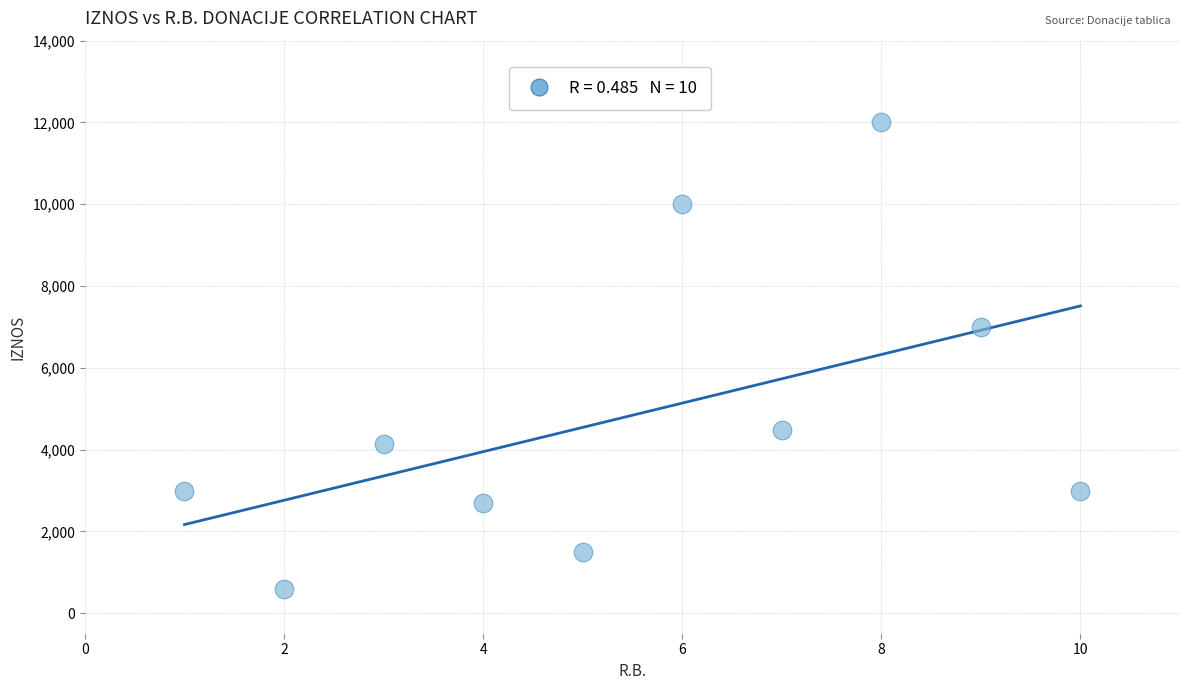

What is the range of Y values (max minus min)?

11400